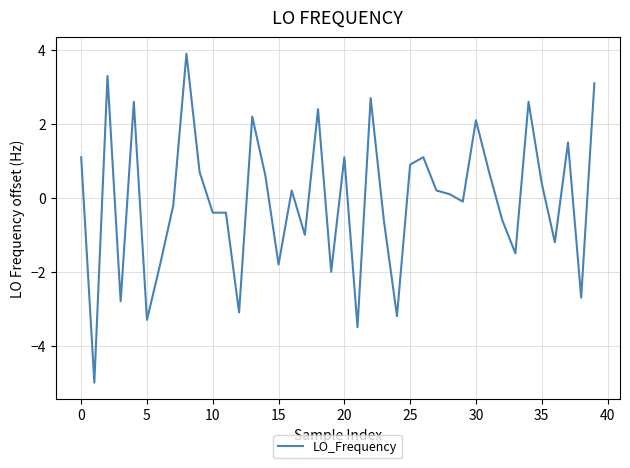

What is the difference between the maximum and minimum values?

8.9